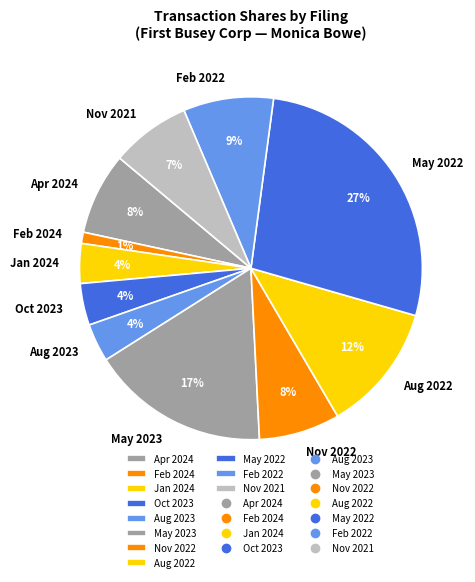

Between May 2022 and Feb 2022, which is larger?

May 2022